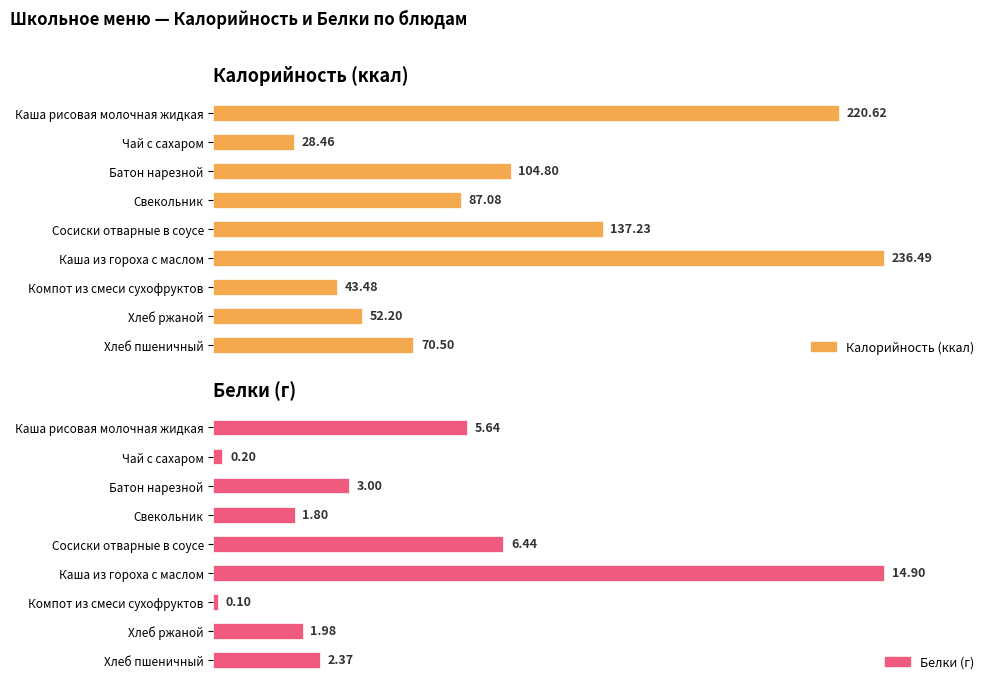

The value of Белки (г) at Хлеб пшеничный is 2.4. True or false?

True